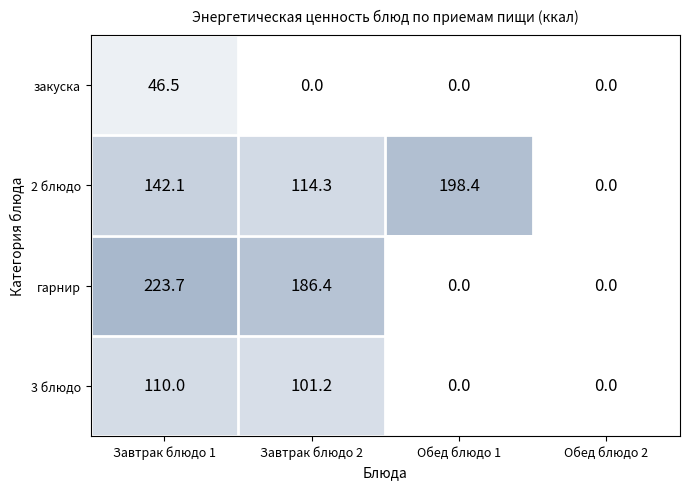

Count the number of data series in this chart.

4